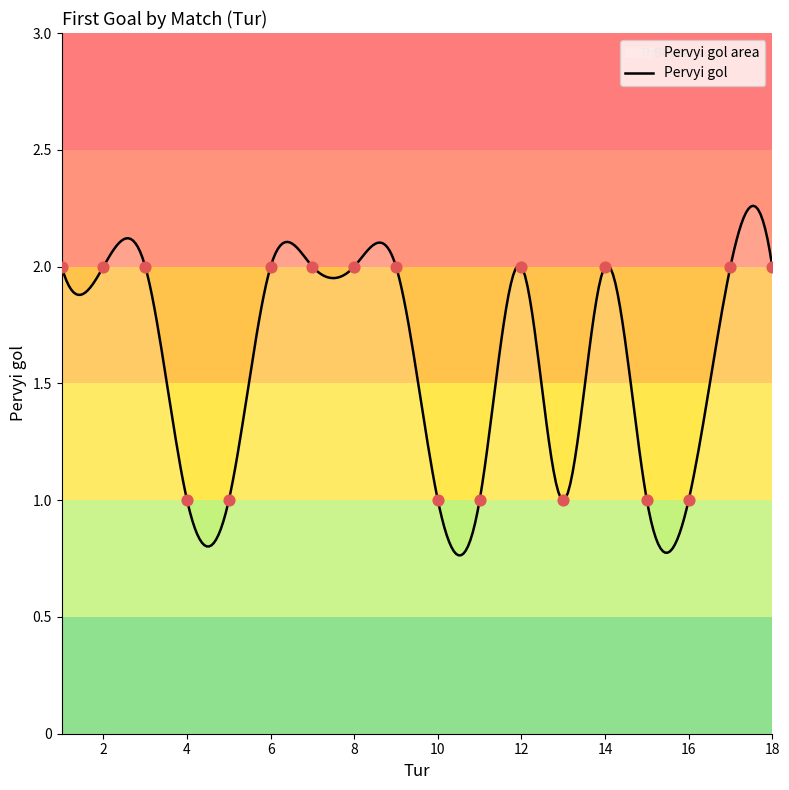

Approximately how many times larger is the value at 9 compared to 12?

1.0